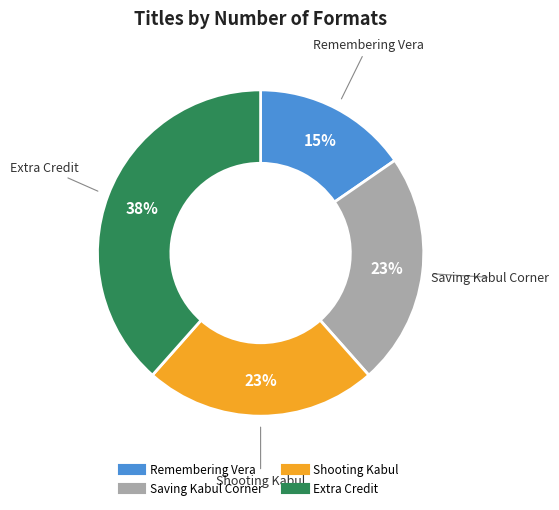

The Saving Kabul Corner slice represents 36% of the pie. True or false?

False